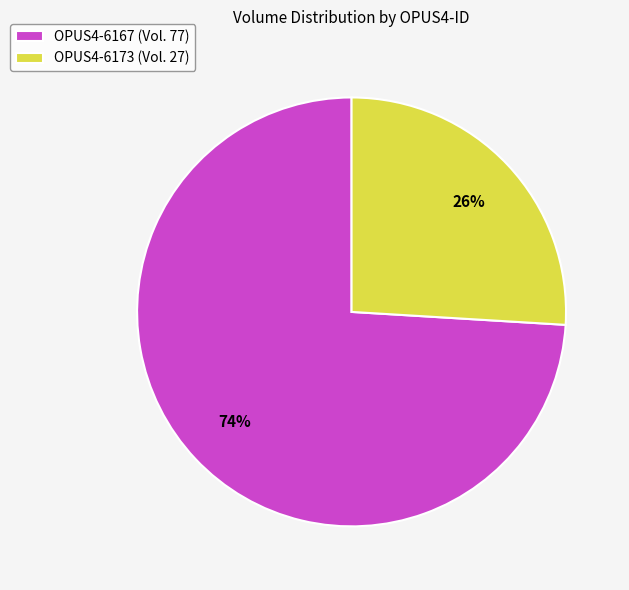

Combined, do OPUS4-6173 (Vol. 27) and OPUS4-6167 (Vol. 77) account for over 50%?

Yes